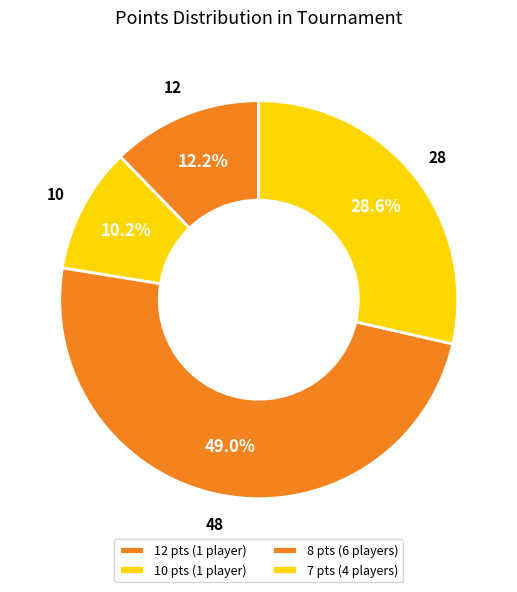

Is there any slice that represents more than half of the pie?

No